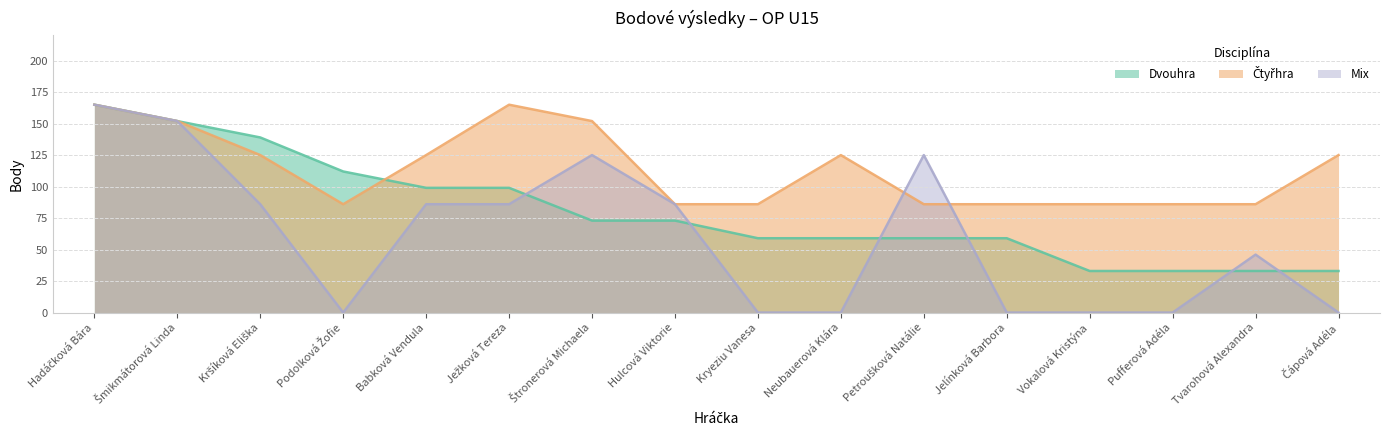

Which category has the highest value in the Mix series?

Hadáčková Bára